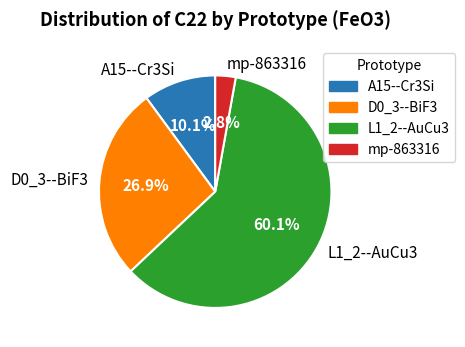

What is the largest slice in the pie chart?

L1_2--AuCu3